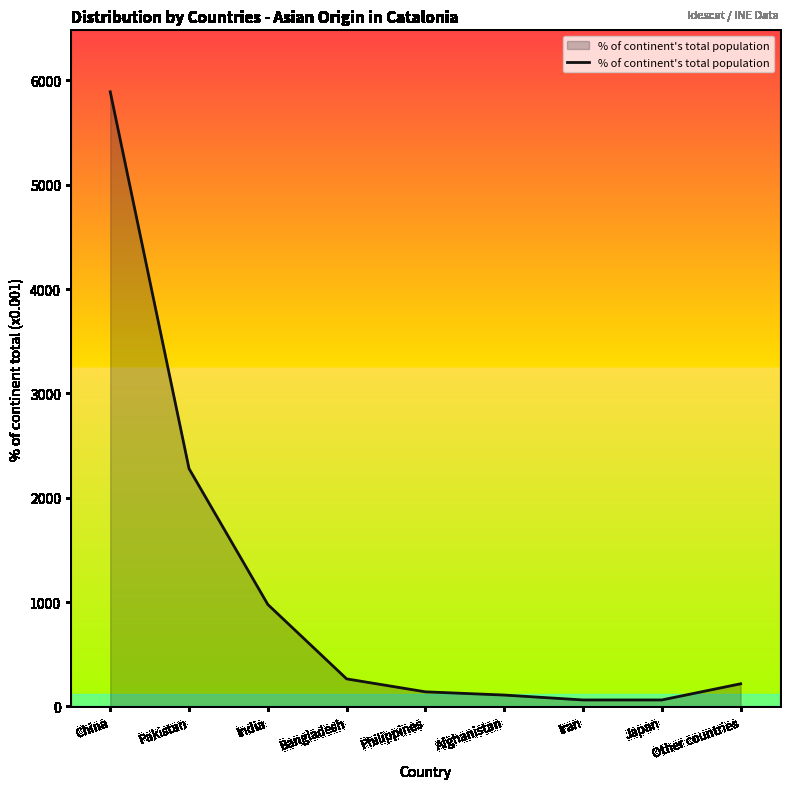

Reading left to right, what are all the values shown in this chart?

5891	2279	977	264	140	109	62	62	217